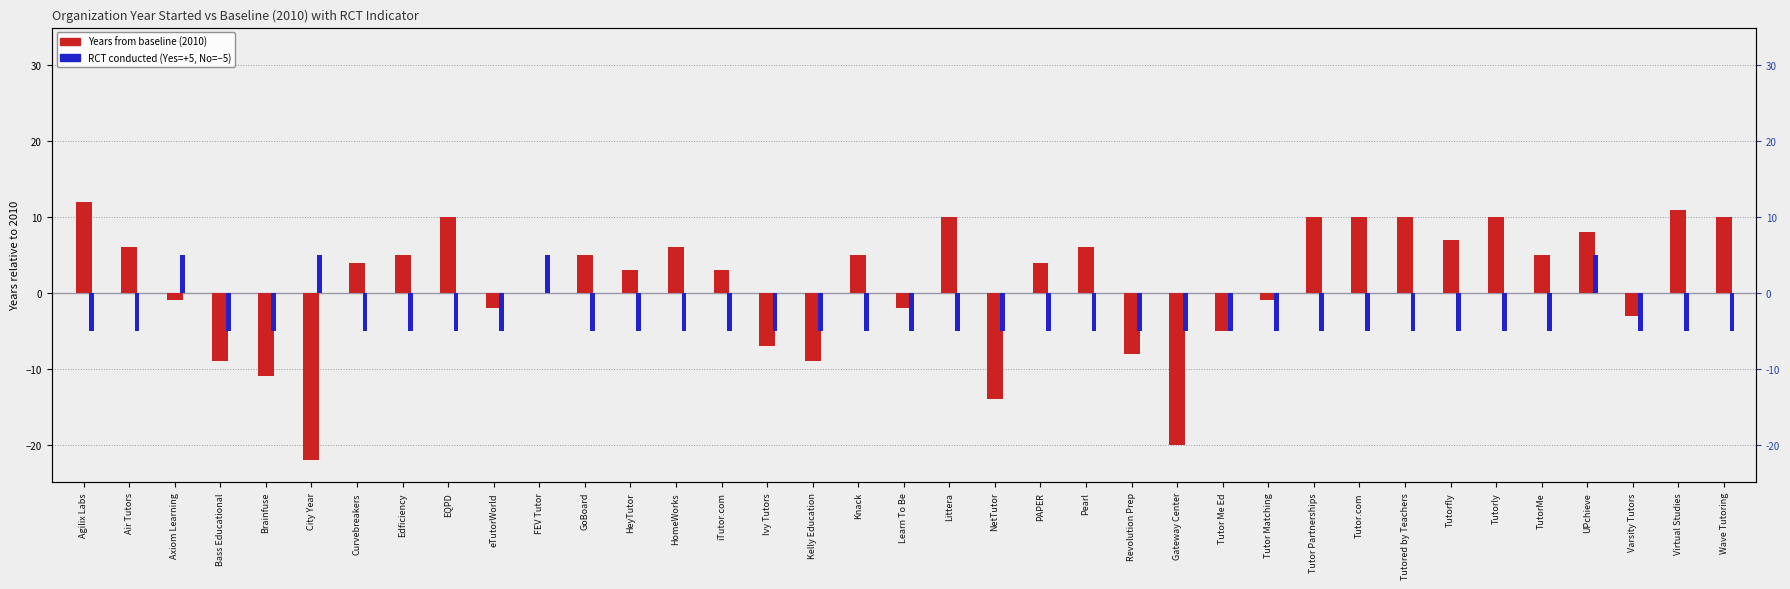

Does the chart contain any negative values?

Yes